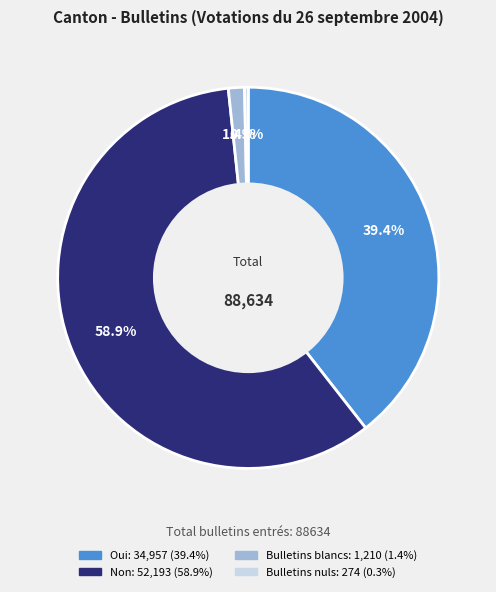

Rank the categories by value from highest to lowest.

Non, Oui, Bulletins blancs, Bulletins nuls